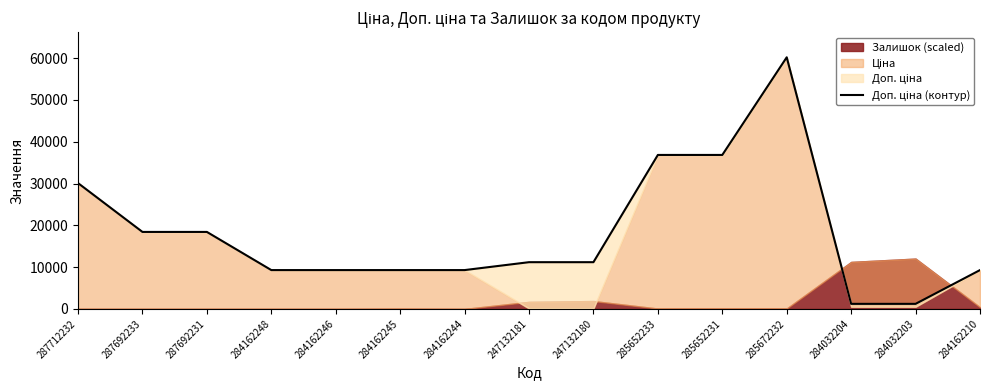

What is the average value?

18138.1